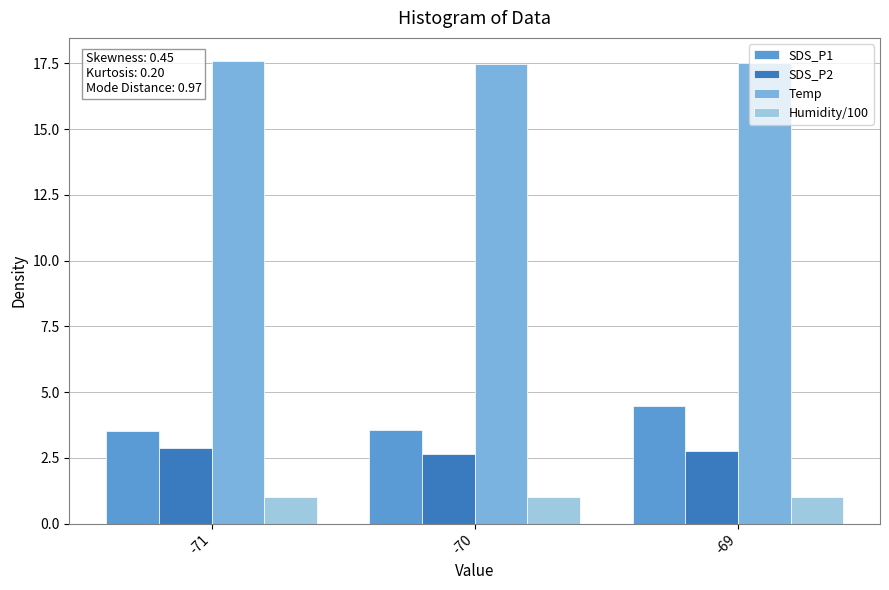

How many groups of bars are there?

3